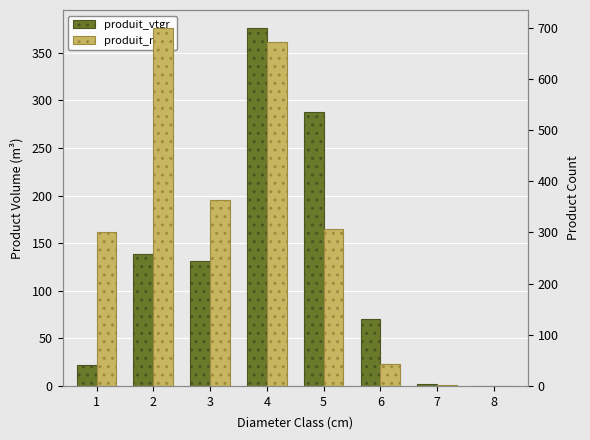

What is the spread (max minus min) of values at 4?

296.0